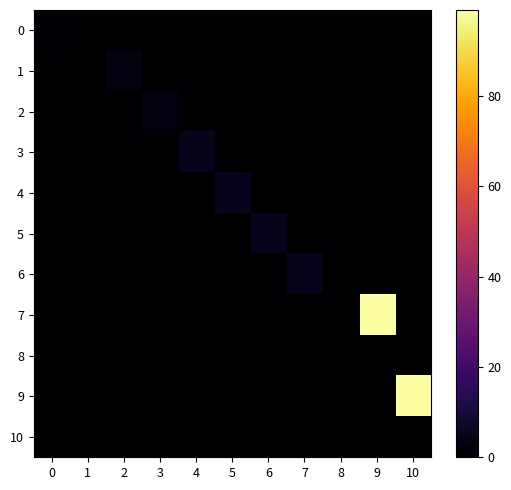

Between 1 and 9, which series saw the biggest shift?

7